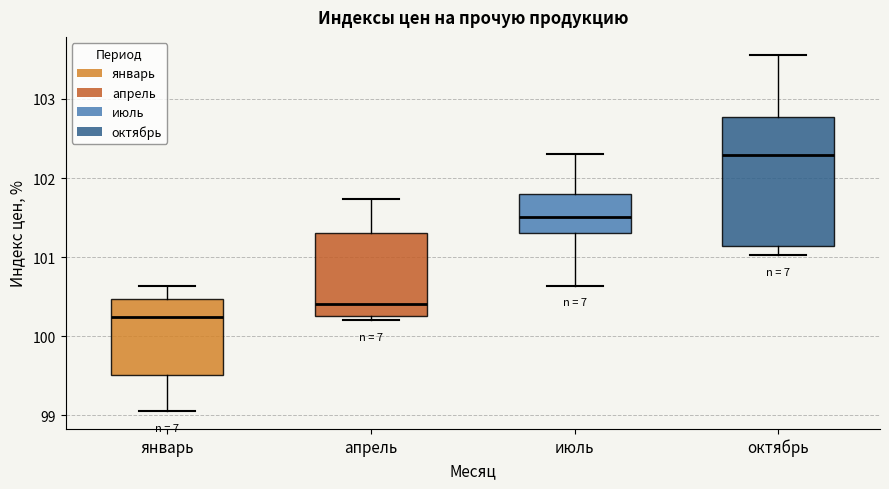

Where is the upper edge of the box for октябрь on the y-axis? The values are not printed on the chart, so give them approximately, as read against the axis.

102.8